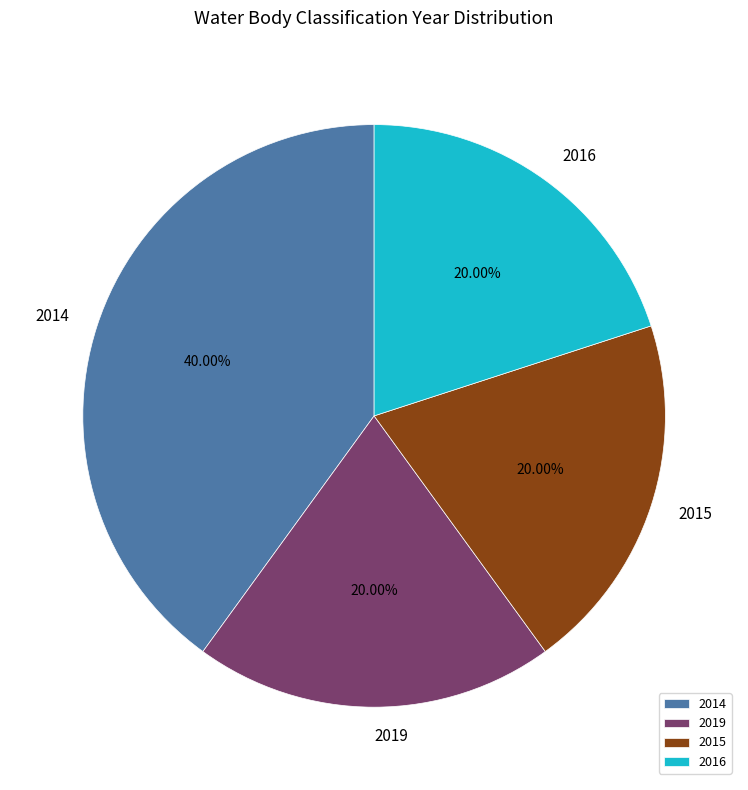

Count the number of slices in the pie.

4